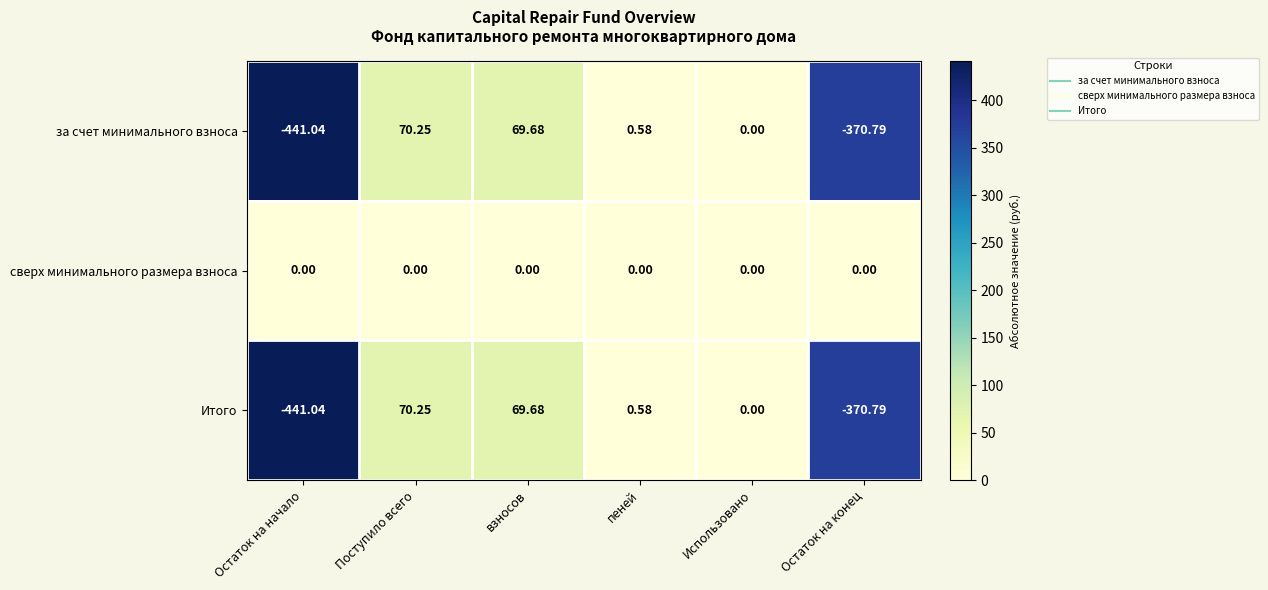

Where is за счет минимального взноса nearest to the value -185?

Использовано